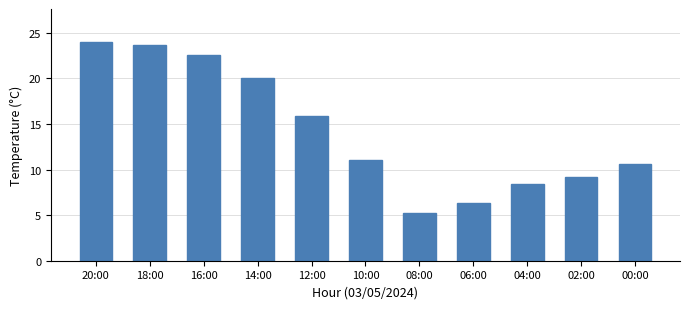

Reading right to left, transcribe all the data shown in this chart.

10.6	9.2	8.4	6.3	5.2	11.0	15.9	20.0	22.6	23.7	24.0